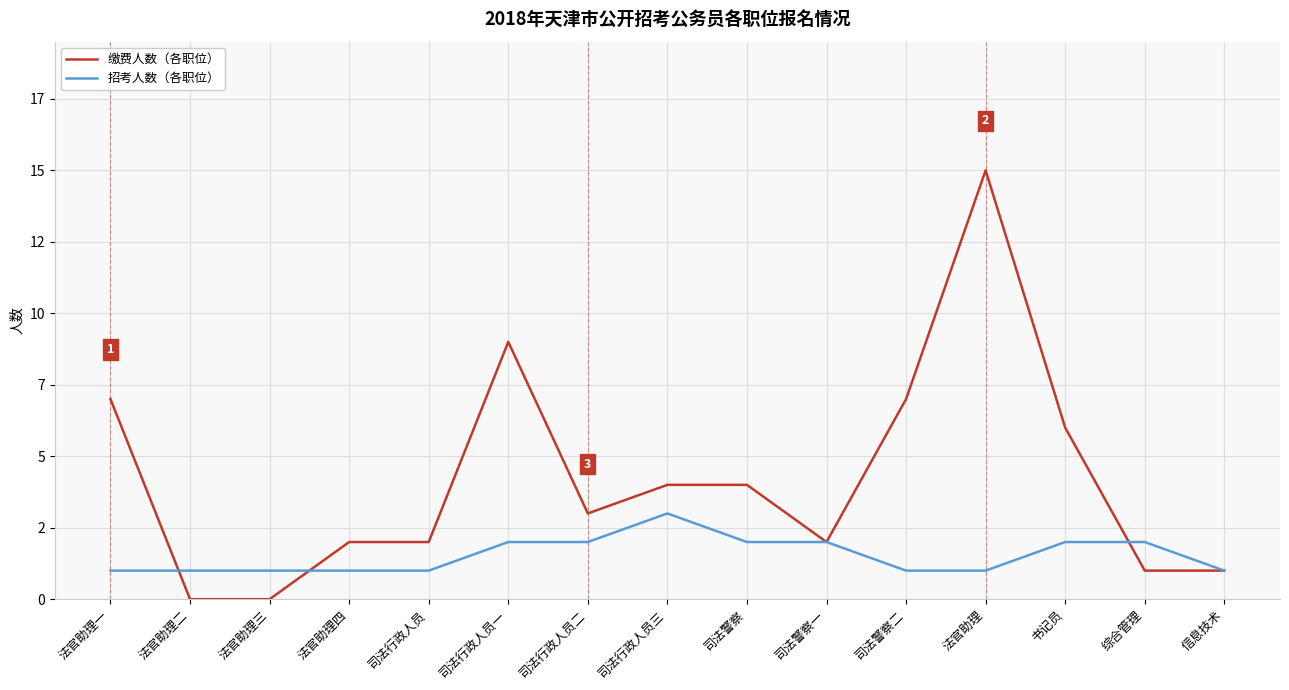

Does the chart display data point markers on the line(s)?

No